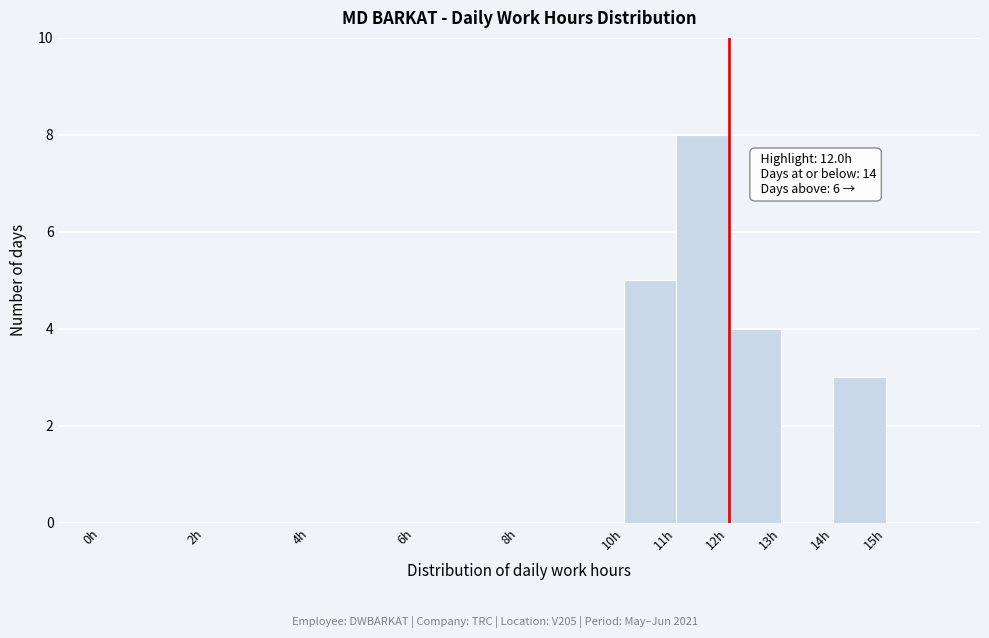

Which range on the x-axis has the tallest bar?

11 to 12